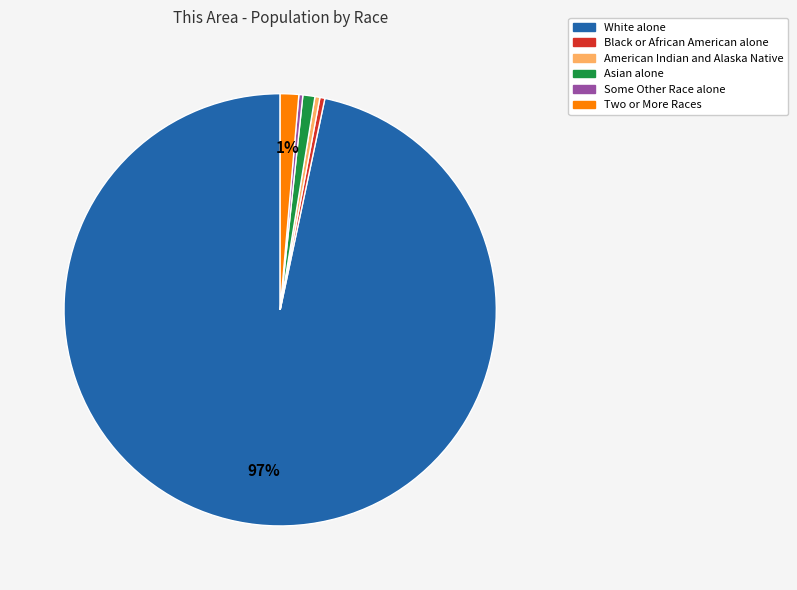

Between Asian alone and White alone, which is larger?

White alone